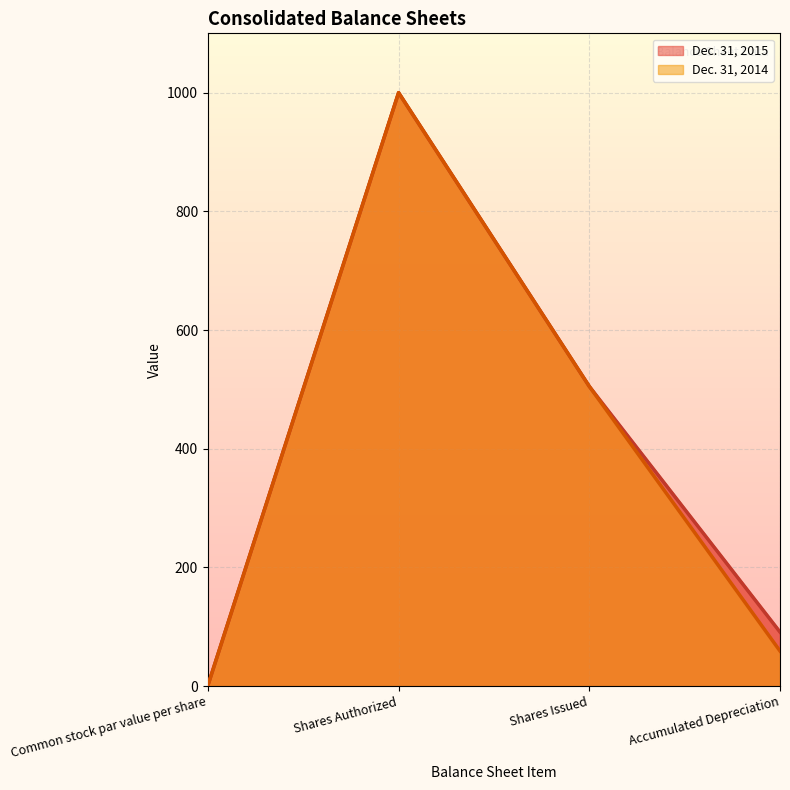

True or false: Dec. 31, 2014 and Dec. 31, 2015 cross at least once.

False